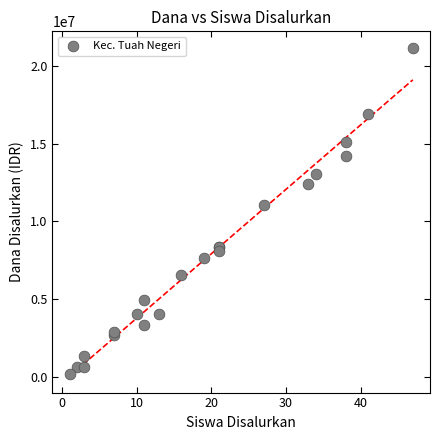

What Y value in the scatter plot is closest to 10687500?

11025000